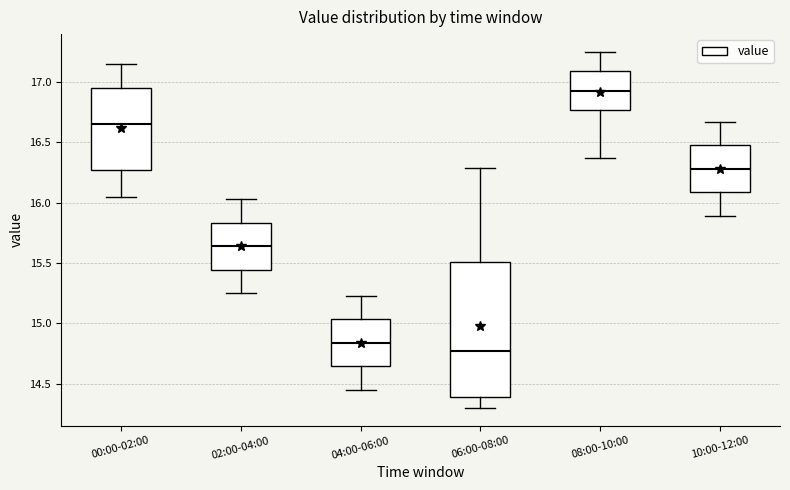

Which box's median line is the highest?

08:00-10:00